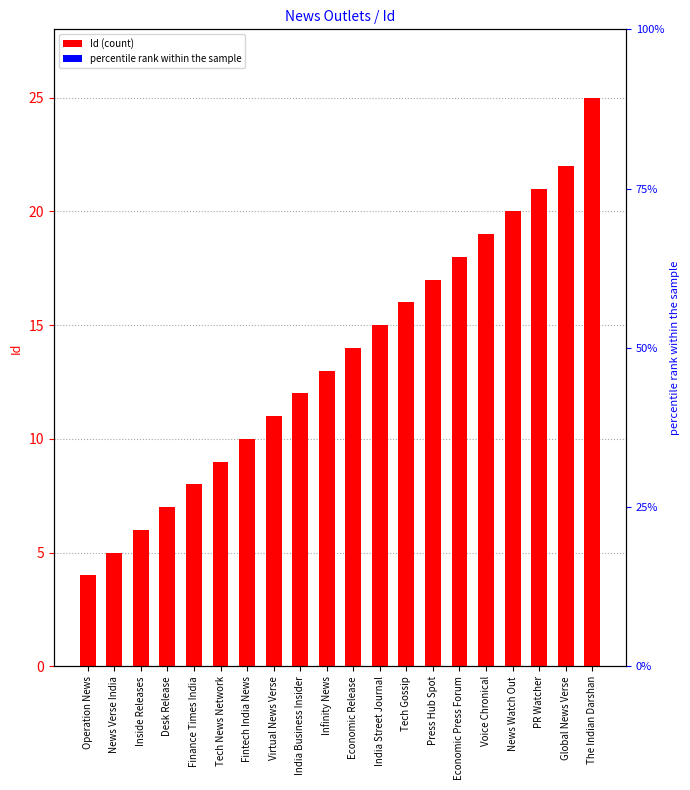

What is the maximum value shown in the chart?

25